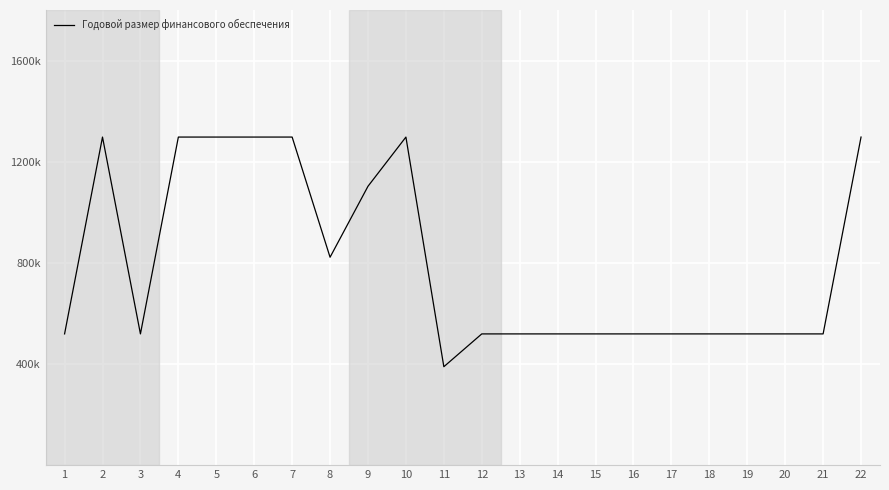

True or false: the data has more than 0 interior local peaks.

True